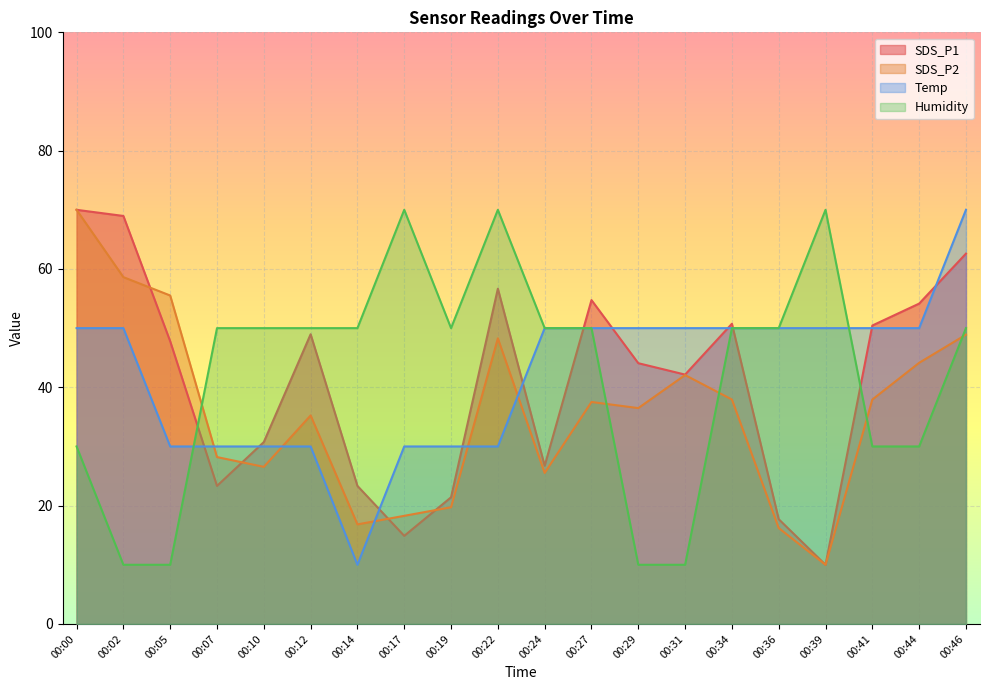

What is the lowest value of the SDS_P2 series?

10.0